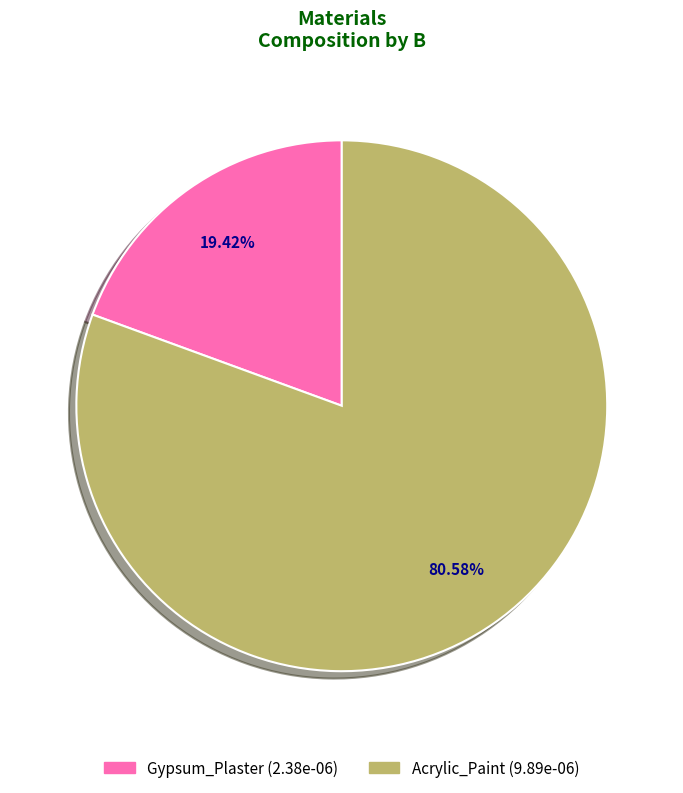

Count the number of slices in the pie.

2